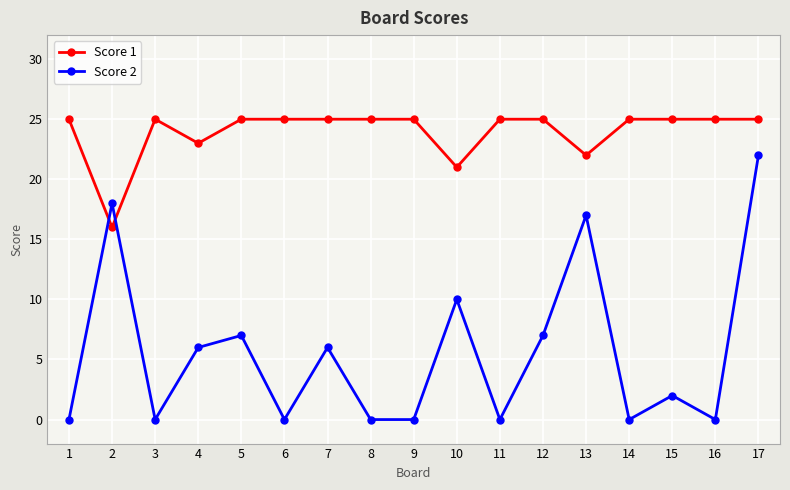

What is the highest value of the Score 2 series?

22